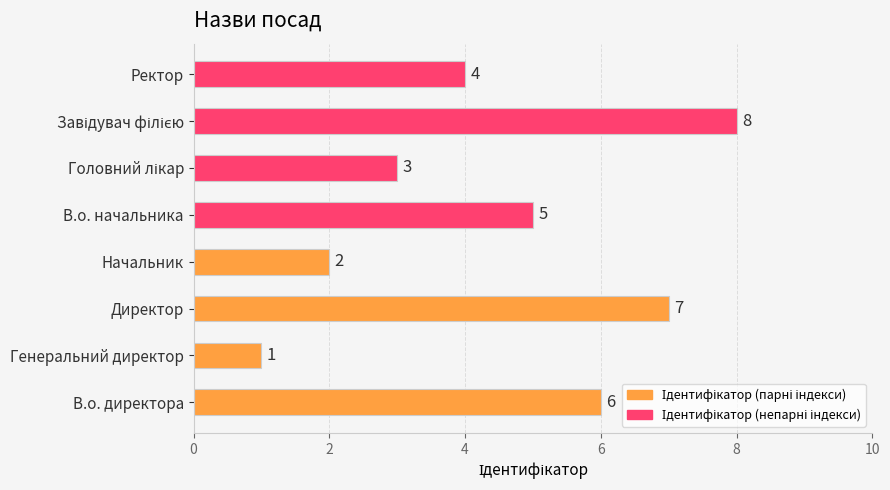

The value of Ідентифікатор (парні) at 4 is 4. True or false?

False